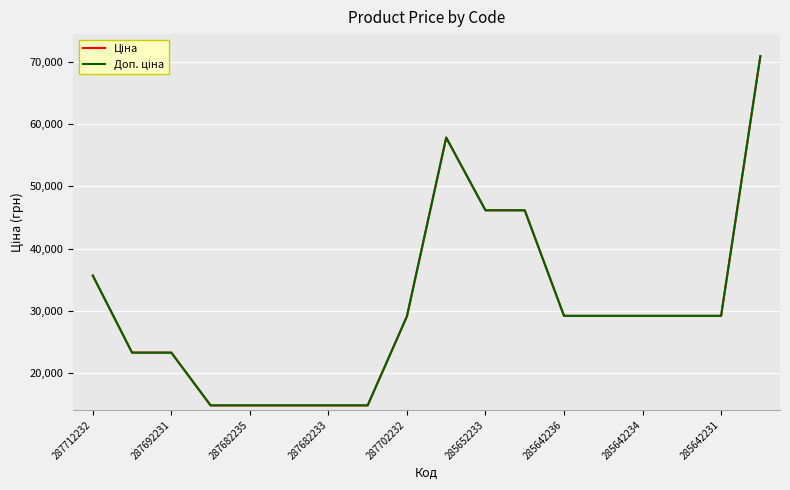

Is this an area chart (filled region under the line)?

No